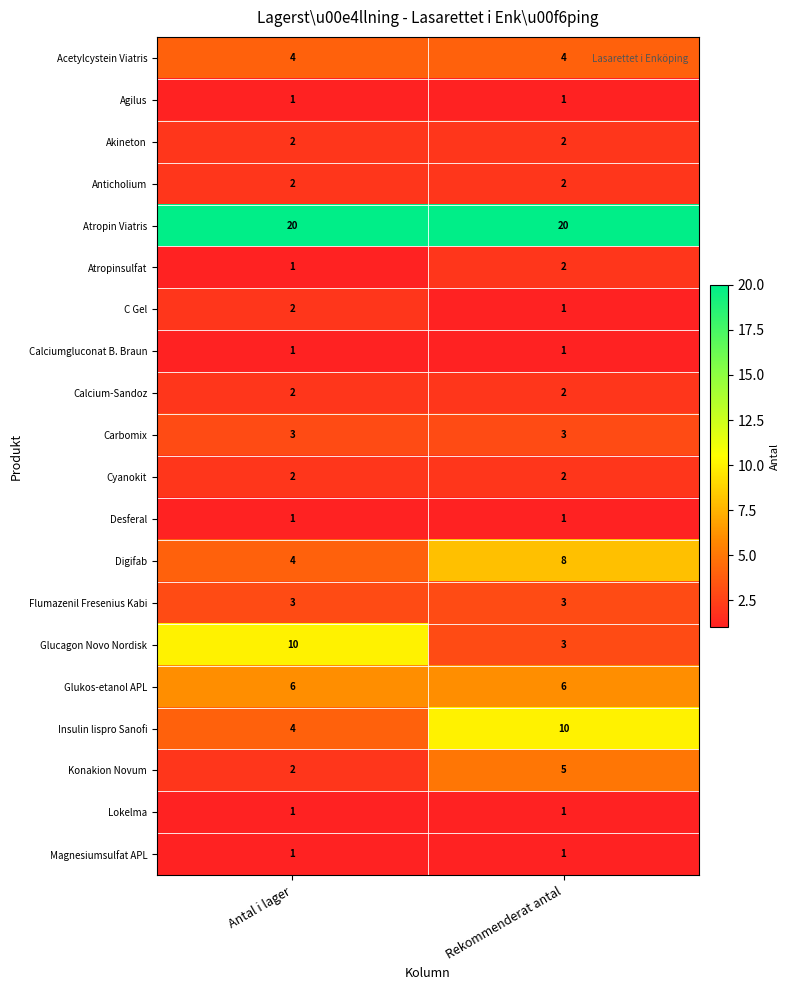

What is the maximum value shown in the chart?

20